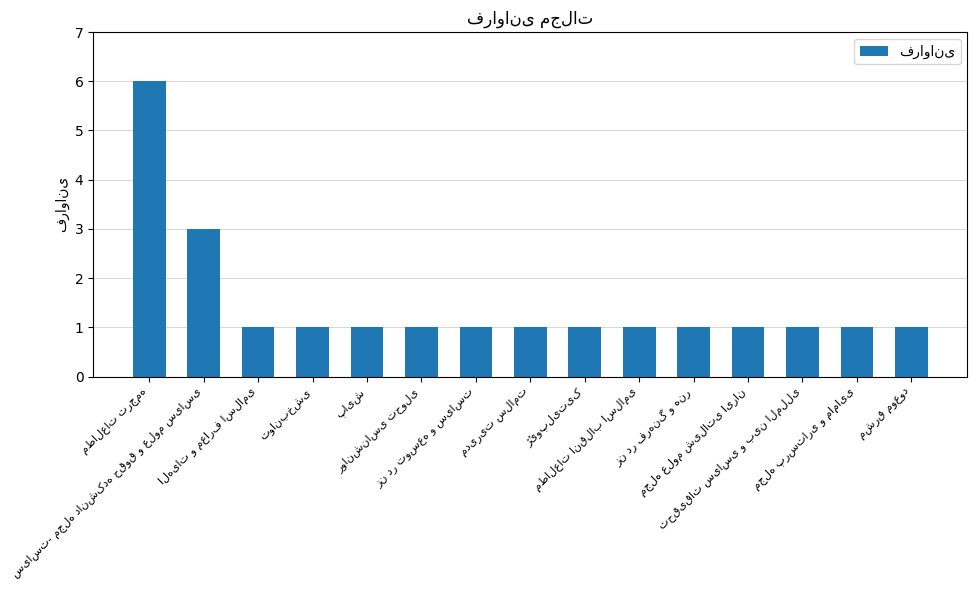

What is the greatest value displayed?

6